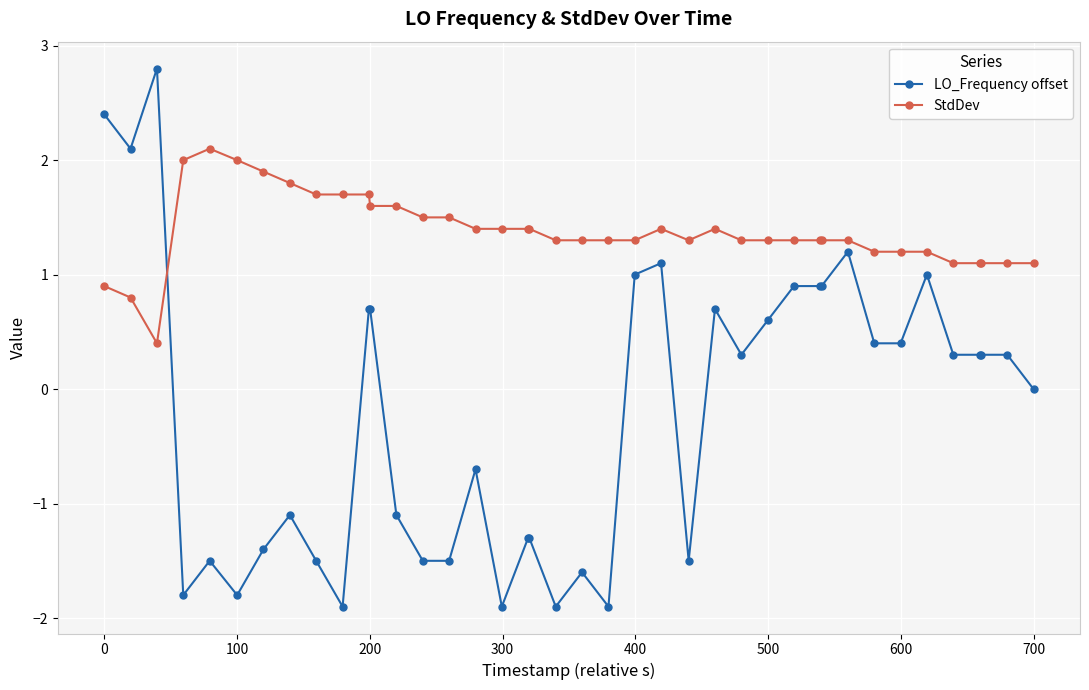

Reading left to right, what are all the values shown in this chart?

LO_Frequency offset: 2.4	2.1	2.8	-1.8	-1.5	-1.8	-1.4	-1.1	-1.5	-1.9	0.7	0.7	-1.1	-1.5	-1.5	-0.7	-1.9	-1.3	-1.3	-1.9	-1.6	-1.9	1.0	1.1	-1.5	0.7	0.3	0.6	0.9	0.9	0.9	1.2	0.4	0.4	1.0	0.3	0.3	0.3	0.3	0.0
StdDev: 0.9	0.8	0.4	2.0	2.1	2.0	1.9	1.8	1.7	1.7	1.7	1.6	1.6	1.5	1.5	1.4	1.4	1.4	1.4	1.3	1.3	1.3	1.3	1.4	1.3	1.4	1.3	1.3	1.3	1.3	1.3	1.3	1.2	1.2	1.2	1.1	1.1	1.1	1.1	1.1